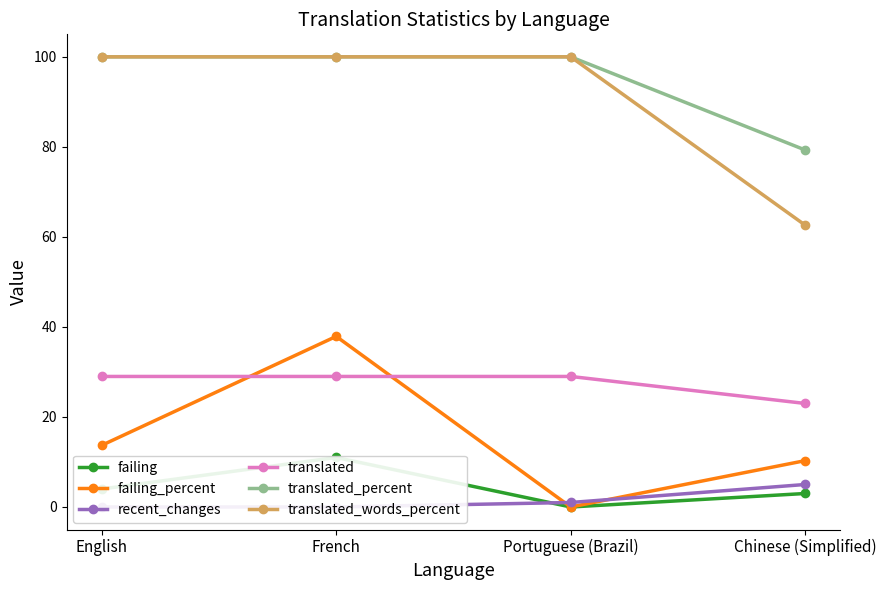

Is it true that recent_changes equals 2.8 at English?

False